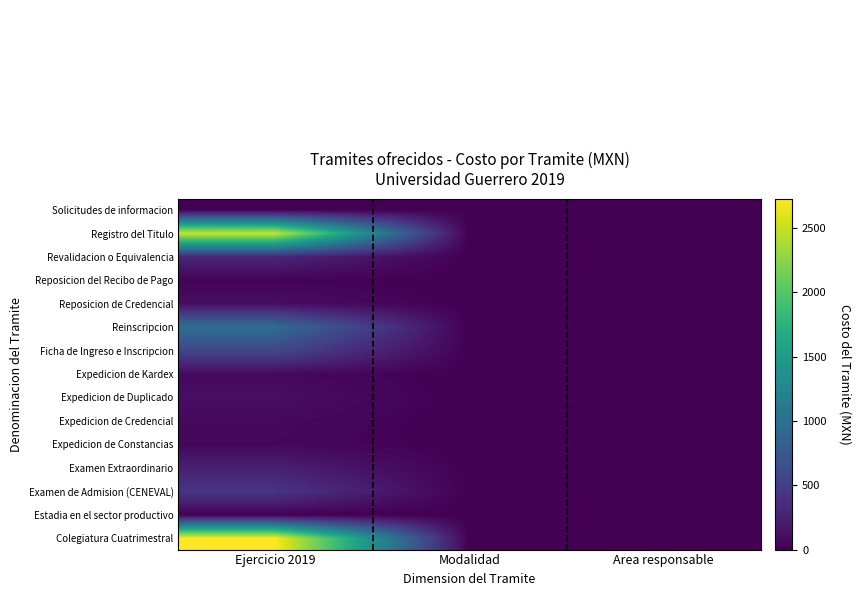

What is the maximum value shown in the chart?

2730